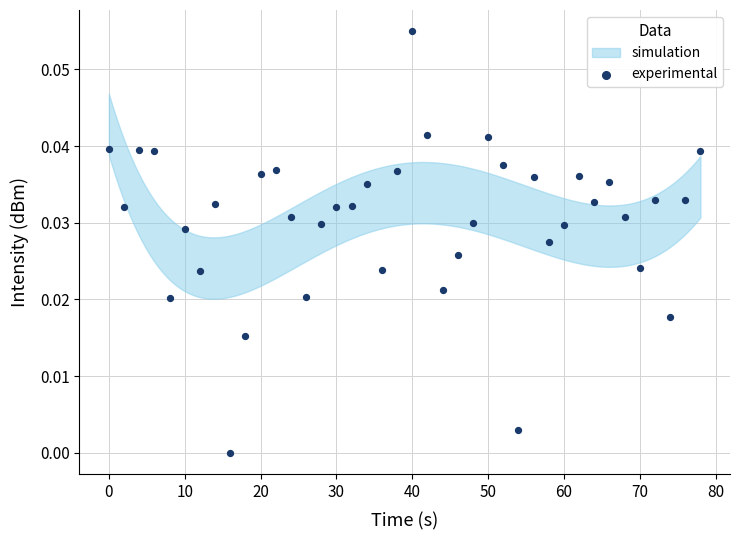

What is the range of X values (max minus min)?

78.0